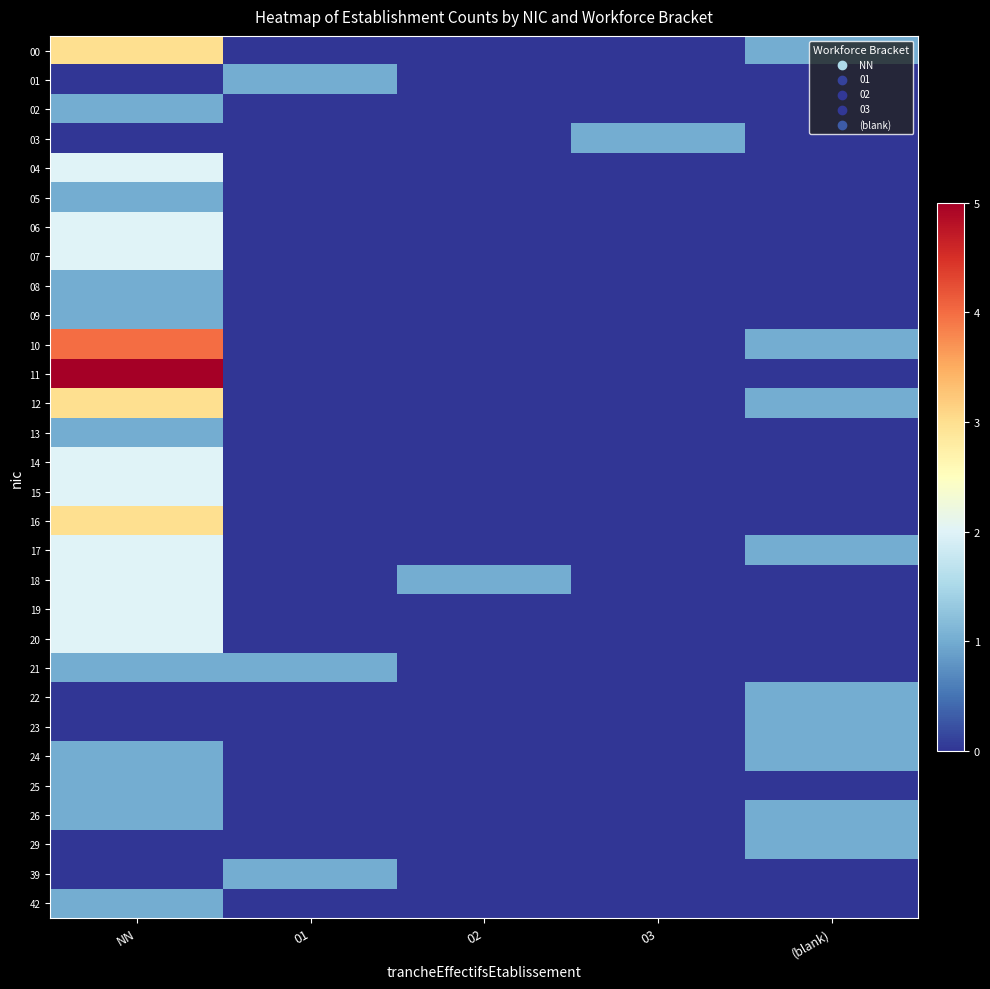

At 03, list the series in order from smallest to largest.

00, 01, 02, 04, 05, 06, 07, 08, 09, 10, 11, 12, 13, 14, 15, 16, 17, 18, 19, 20, 21, 22, 23, 24, 25, 26, 29, 39, 42, 03